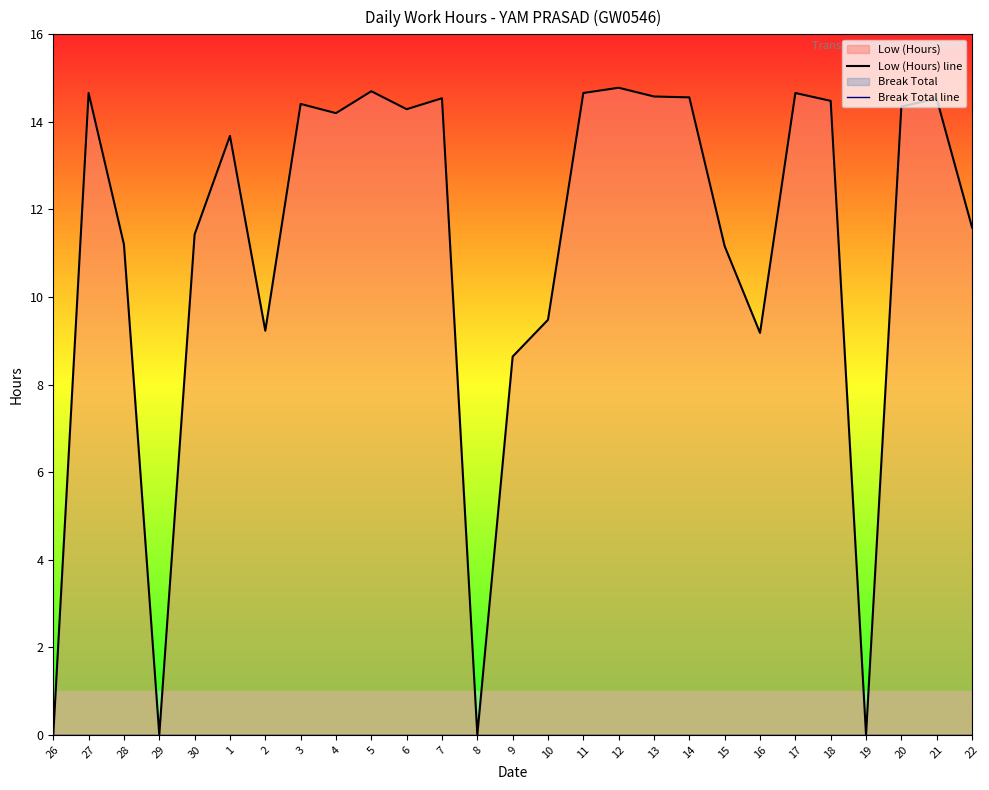

Which series has the widest spread of values?

Low (Hours) line